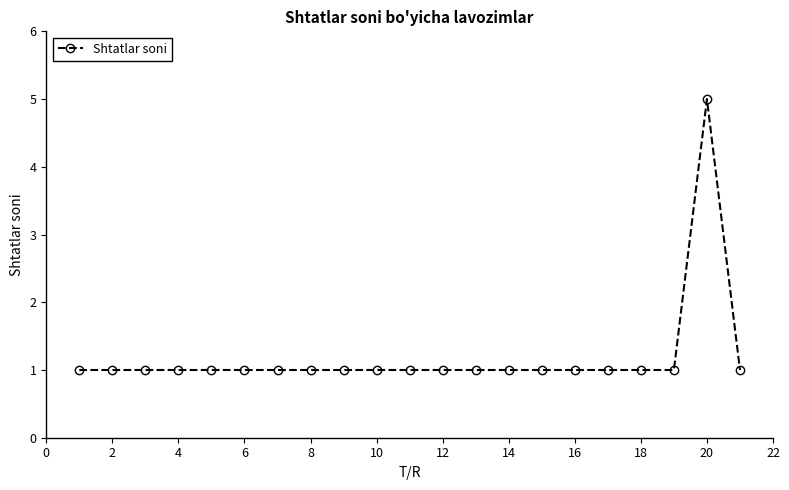

What is the difference between the maximum and minimum values?

4